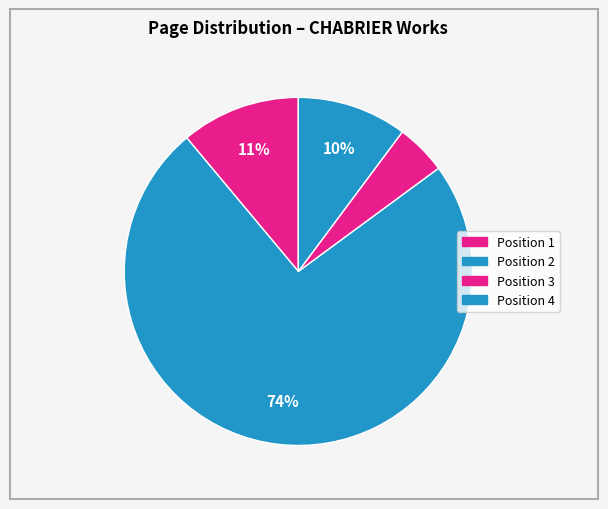

Which slice represents more than half of the pie?

Position 2